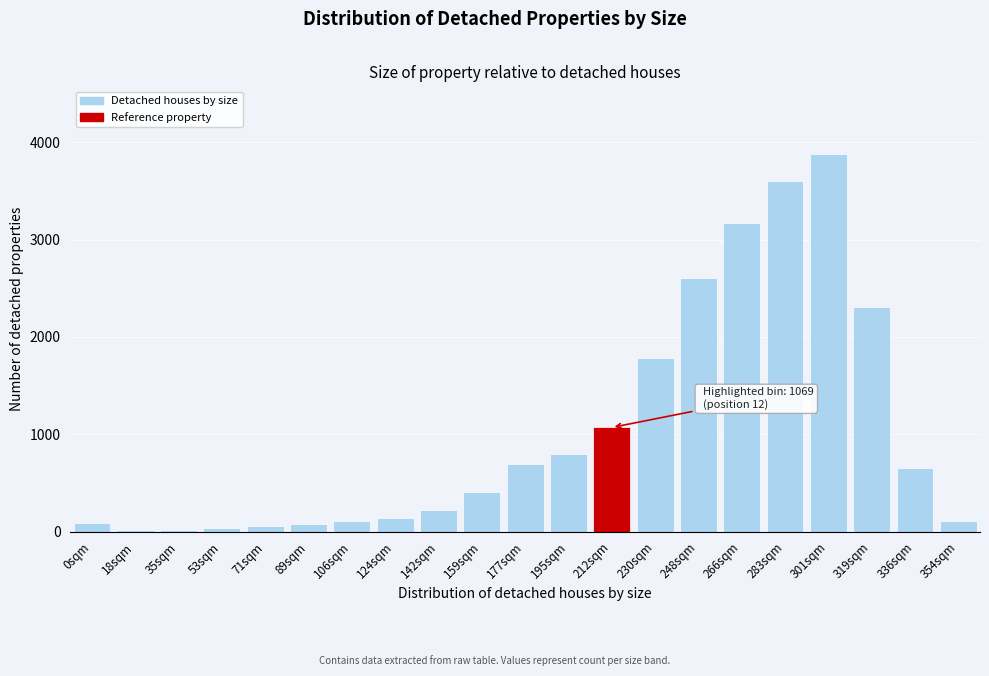

What is the greatest value displayed?

3876